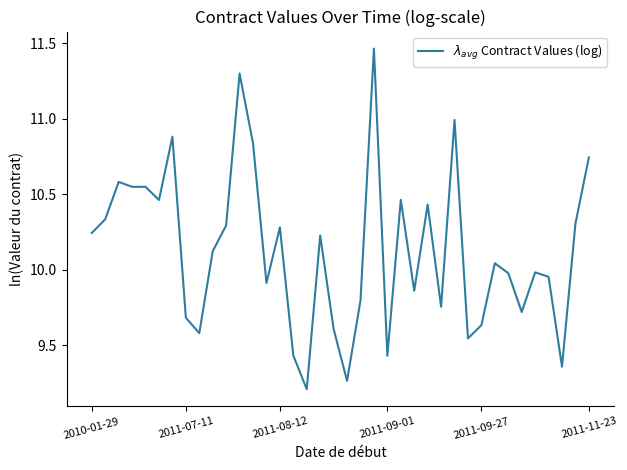

How many categories are shown in the chart?

38